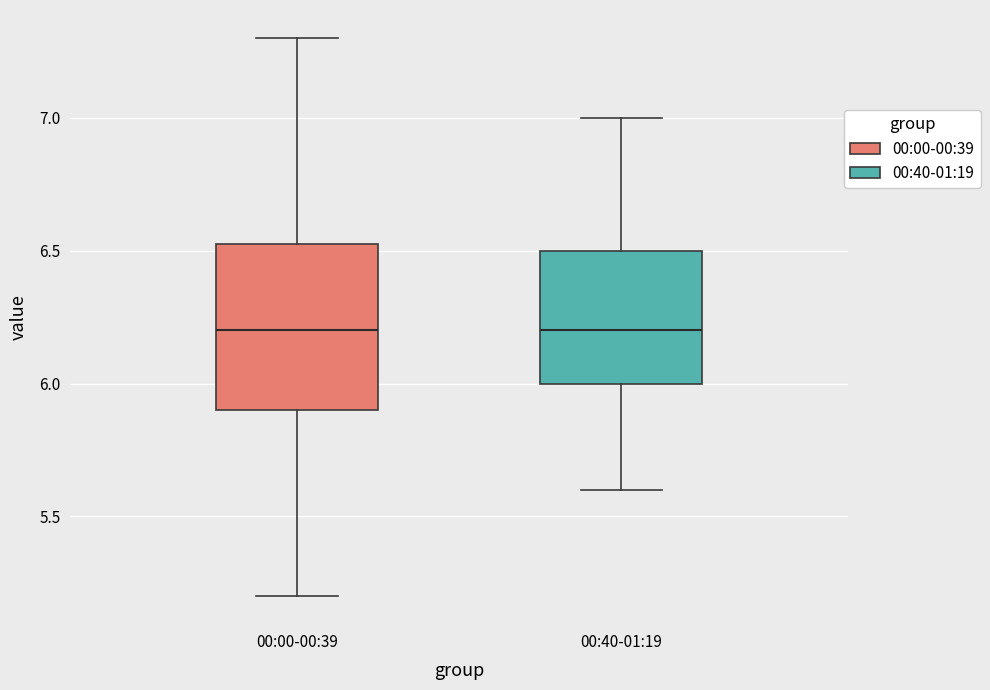

Comparing the boxes themselves (not the whiskers), which one is the tallest?

00:00-00:39